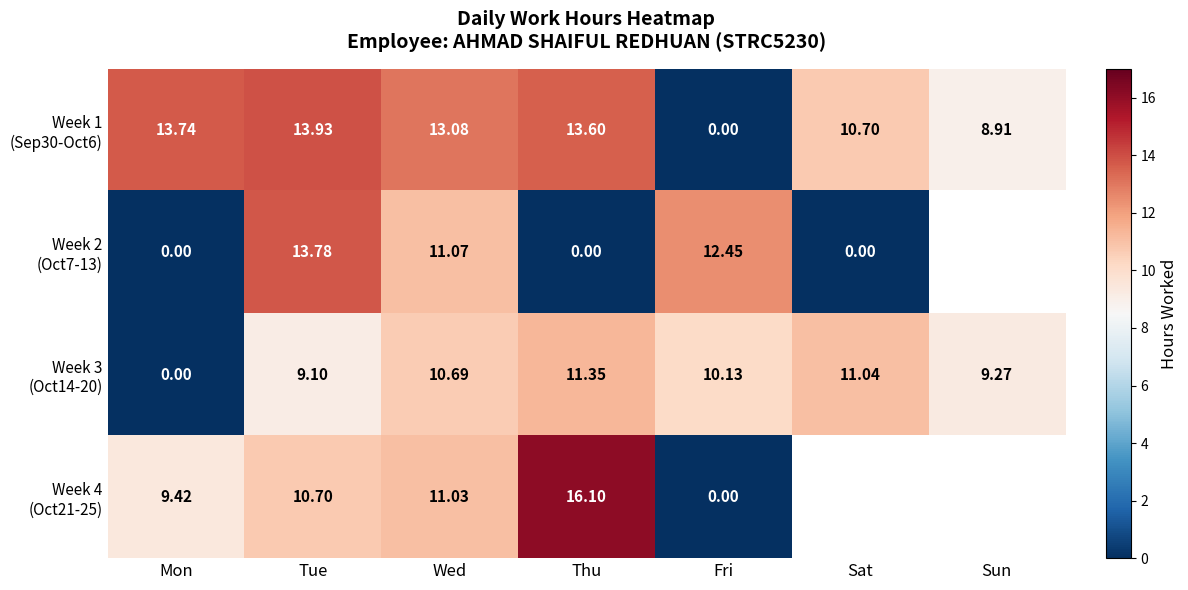

The Week 4 (Oct21-25) series shows 3.4 at Tue. True or false?

False